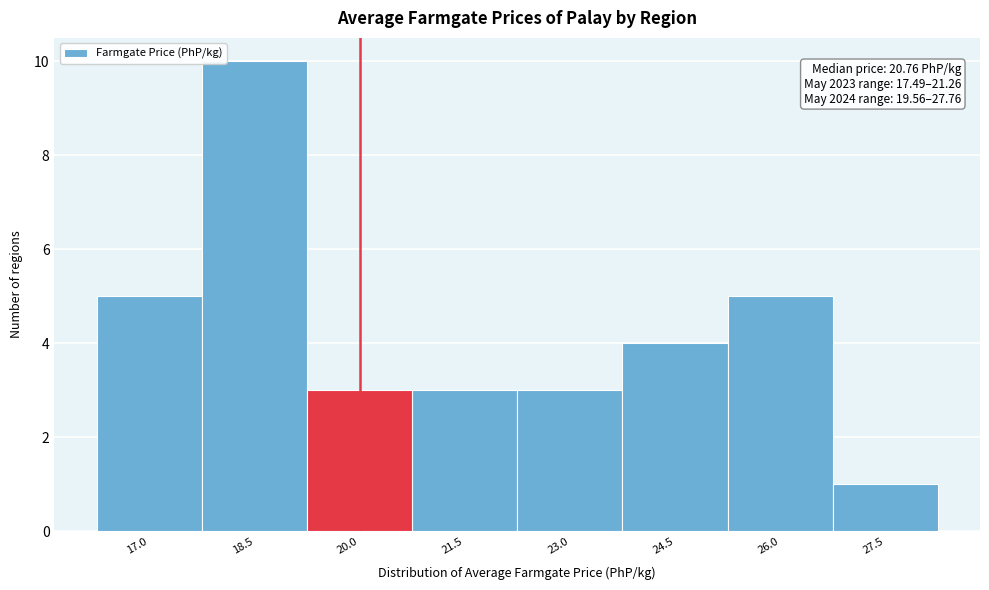

Reading left to right, list all the values displayed in this chart.

17.0=5	18.5=10	20.0=3	21.5=3	23.0=3	24.5=4	26.0=5	27.5=1